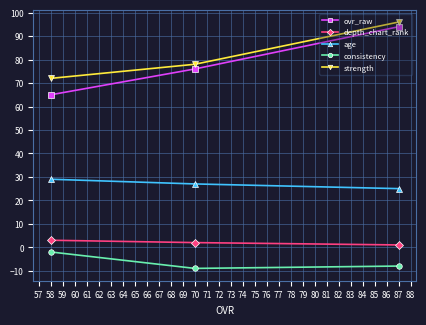

The value of strength at 87 is 172. True or false?

False